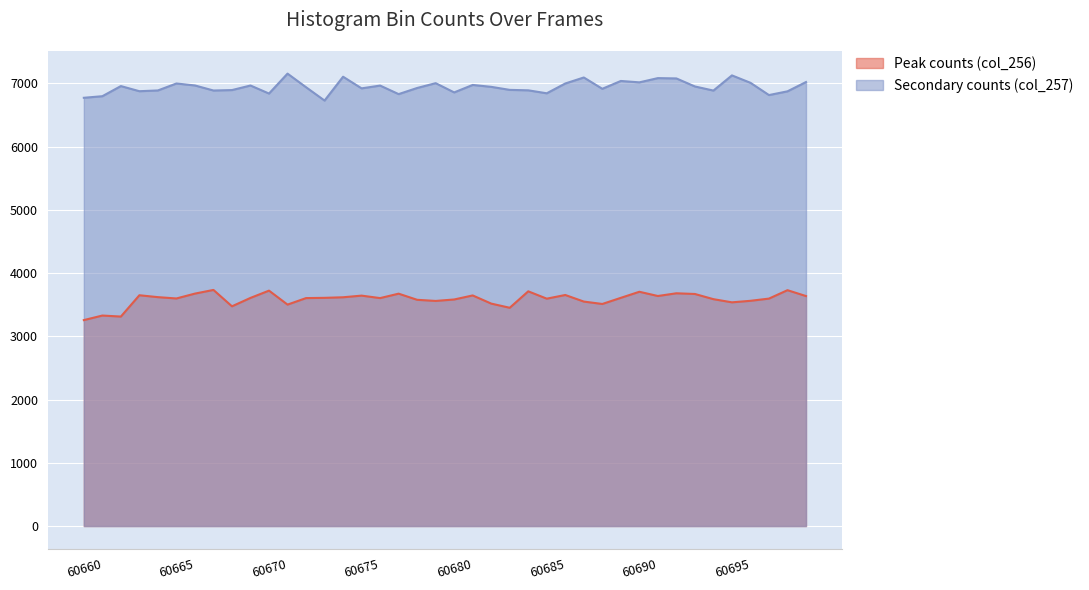

Which label corresponds to the largest value in the chart?

60671